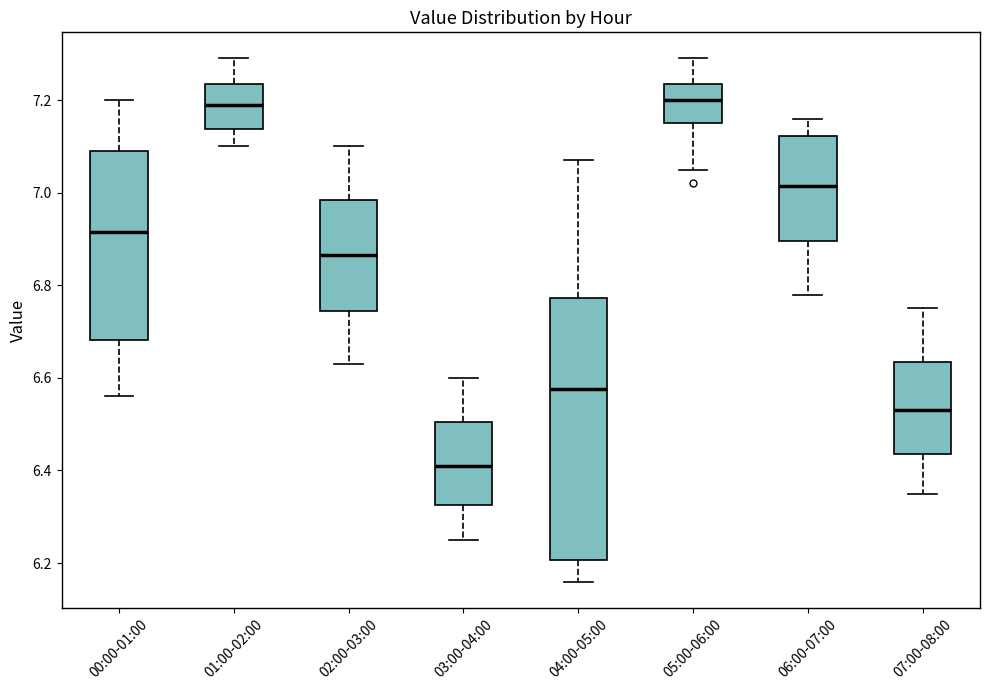

Which box is the tallest, from its lower edge to its upper edge?

04:00-05:00